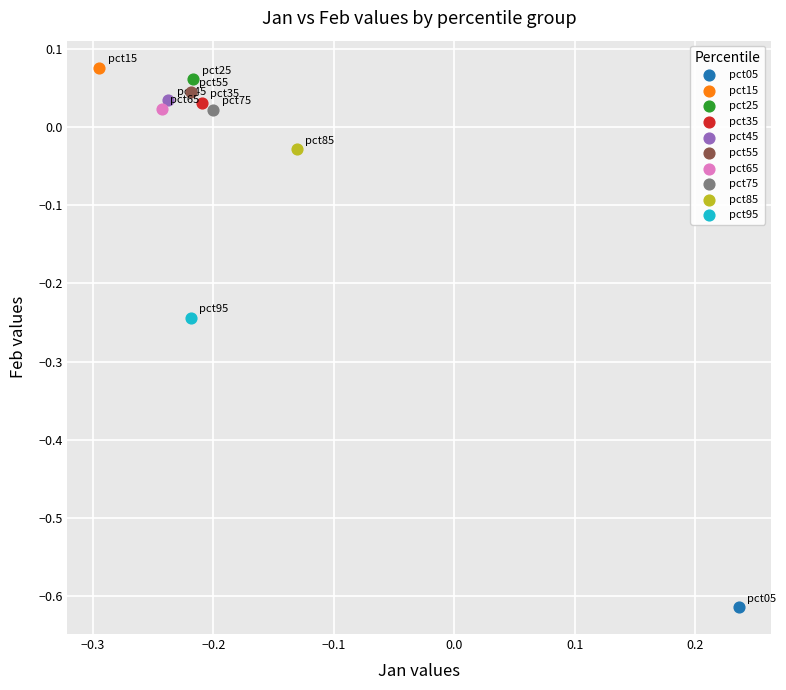

What are all the series names shown in the legend?

pct05, pct15, pct25, pct35, pct45, pct55, pct65, pct75, pct85, pct95